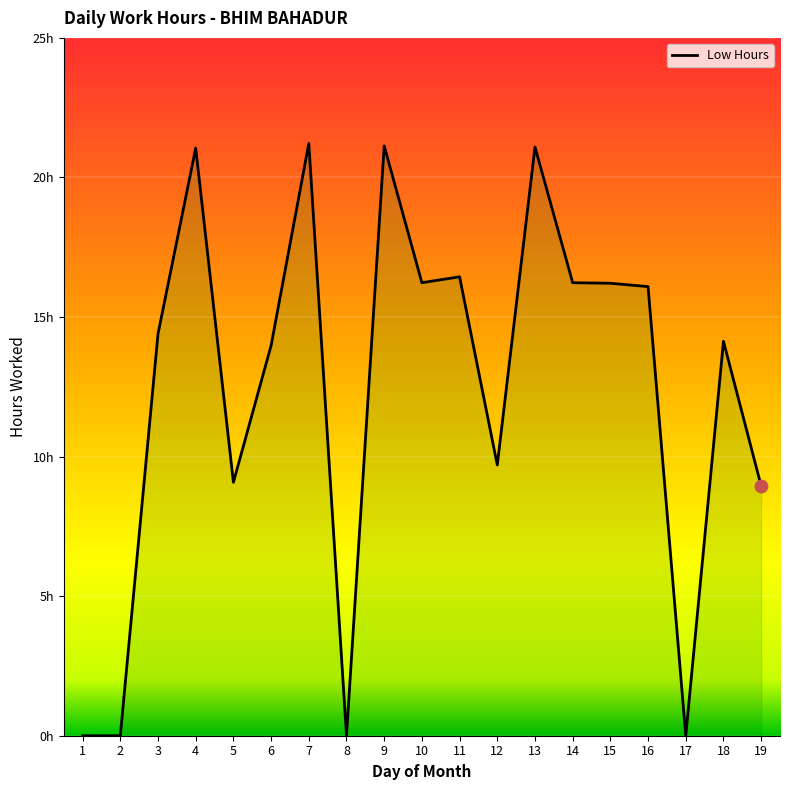

Which has a higher value, 1 or 19?

19